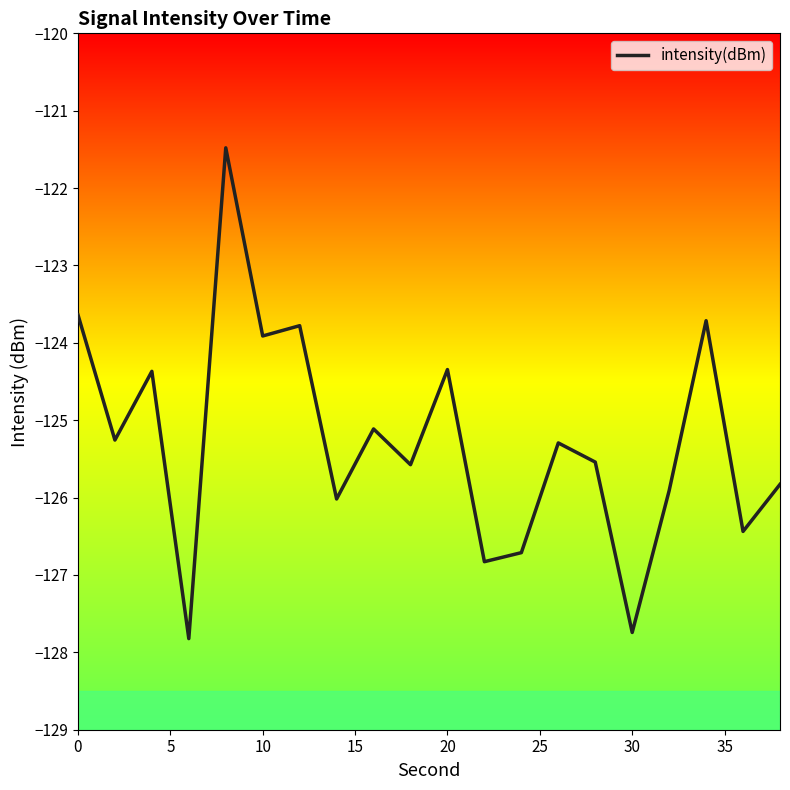

What is the difference between the maximum and minimum values?

6.3